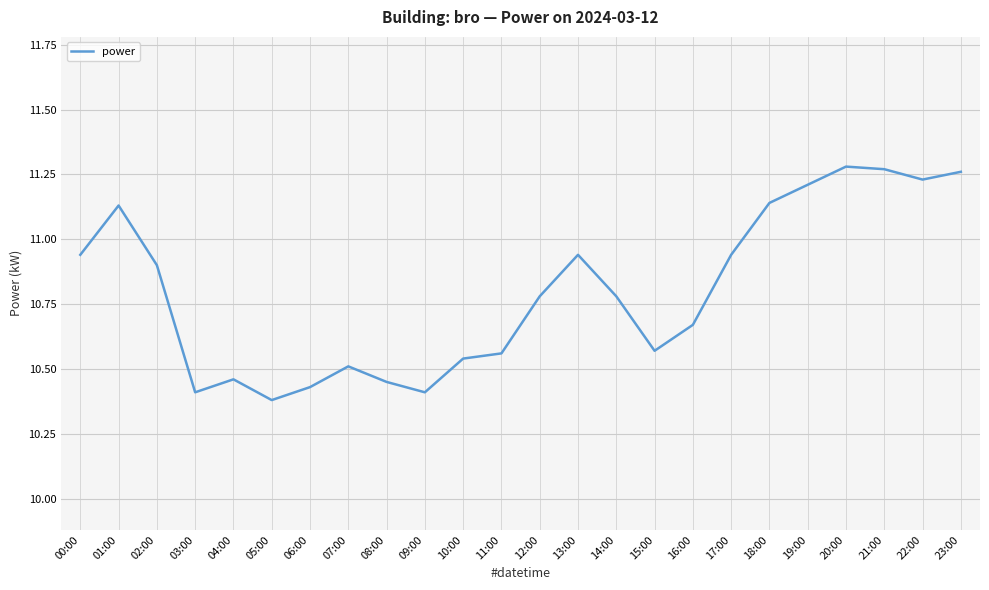

What is the difference between the maximum and second lowest values?

0.9